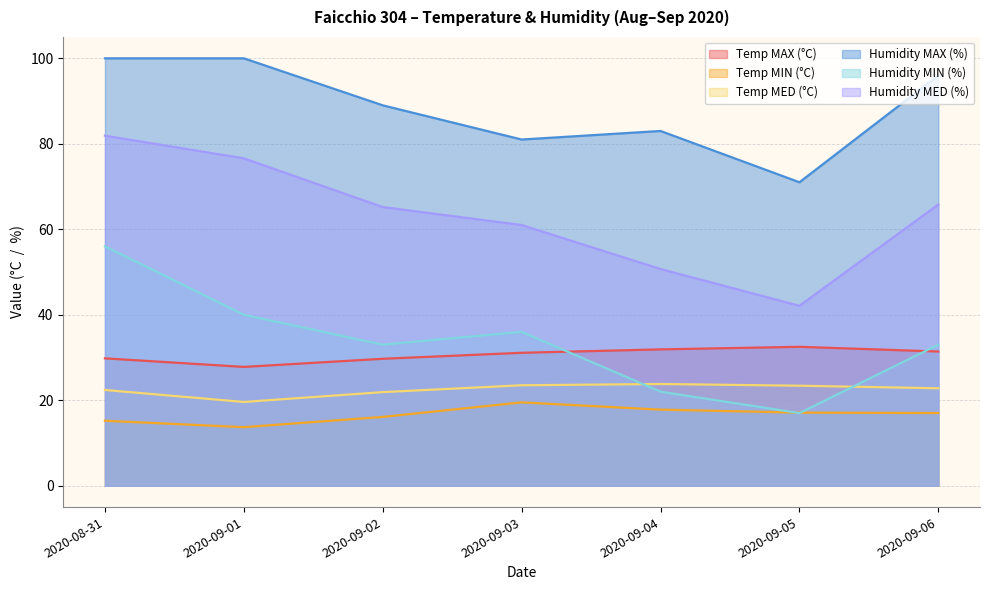

How many categories are shown in the chart?

7